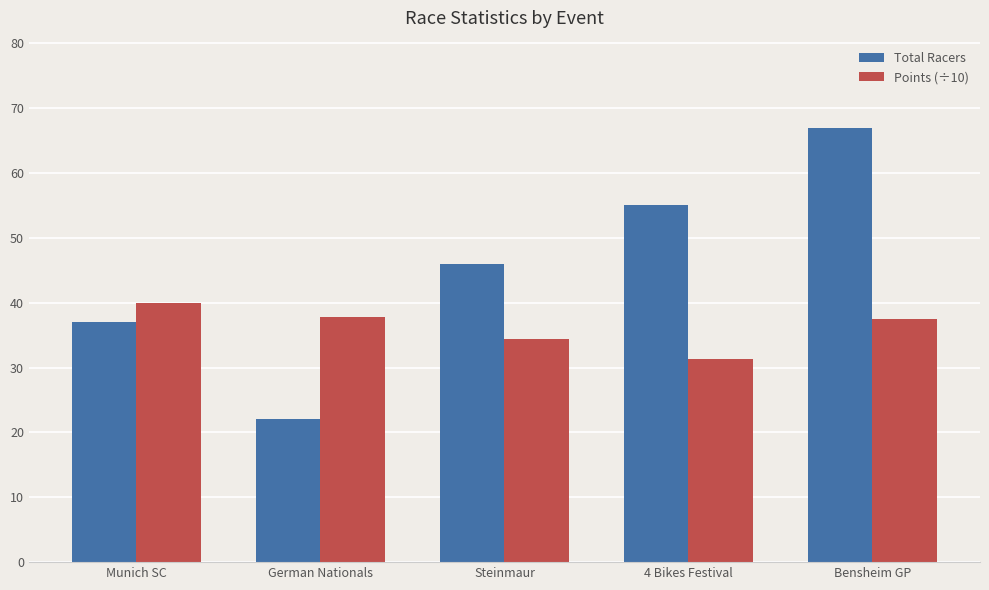

What is the sum of all Total Racers values?

227.0